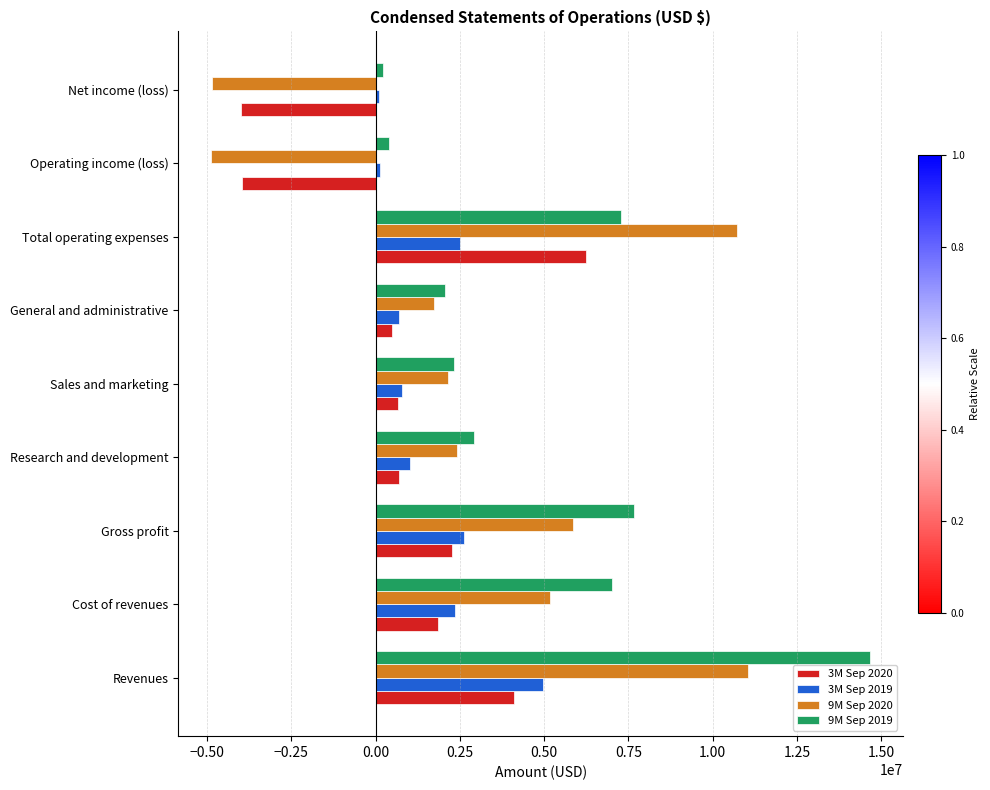

What is the minimum value shown in the chart?

-4878831